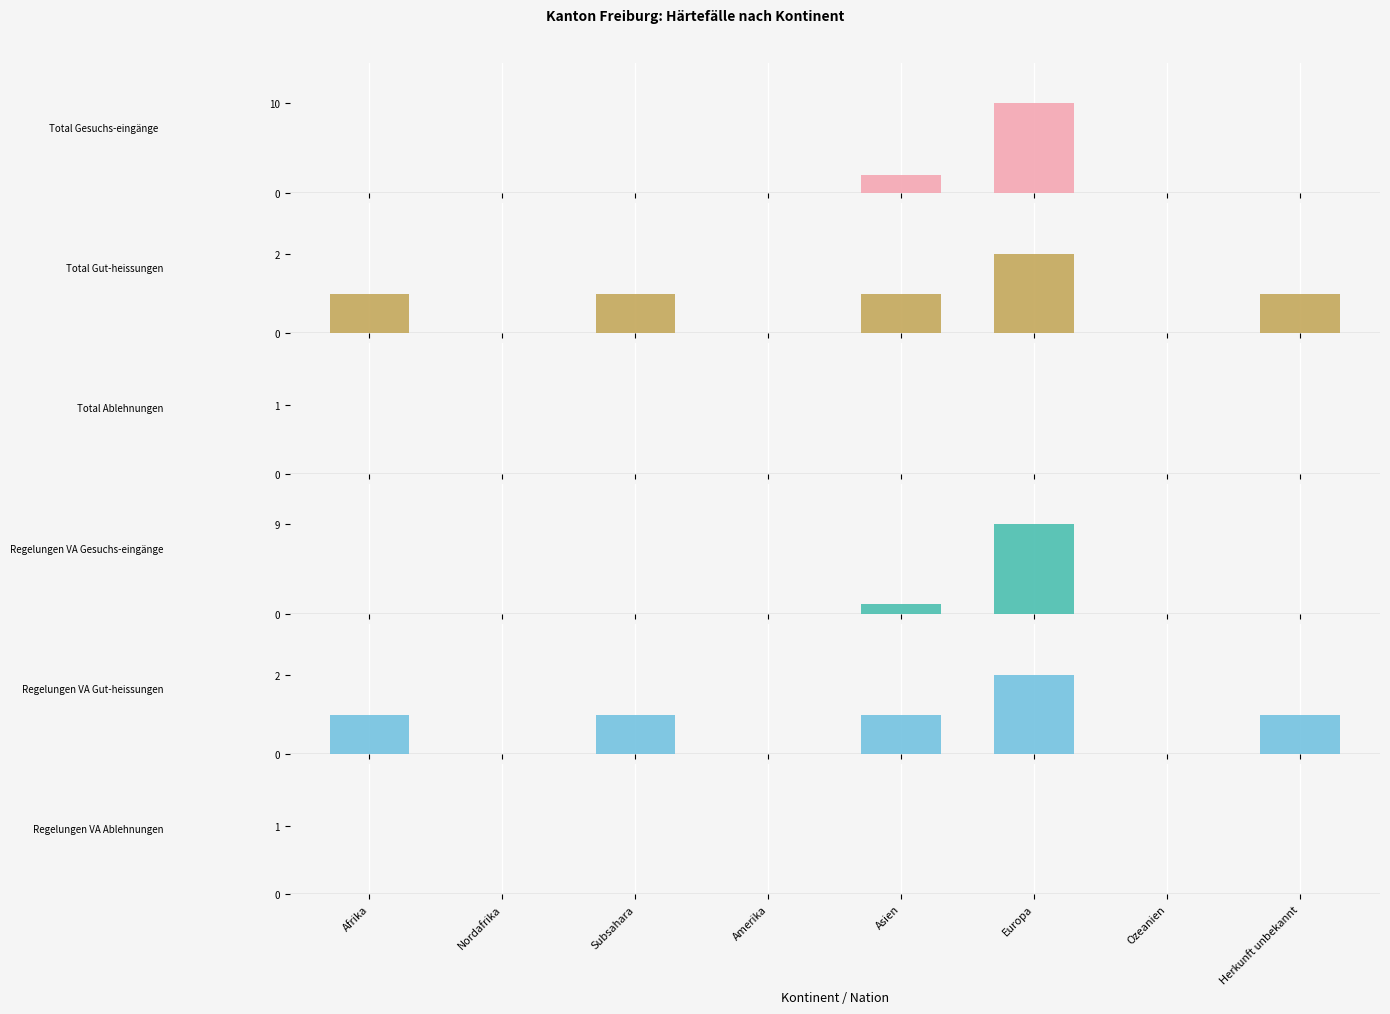

How many bars are there in total?

48